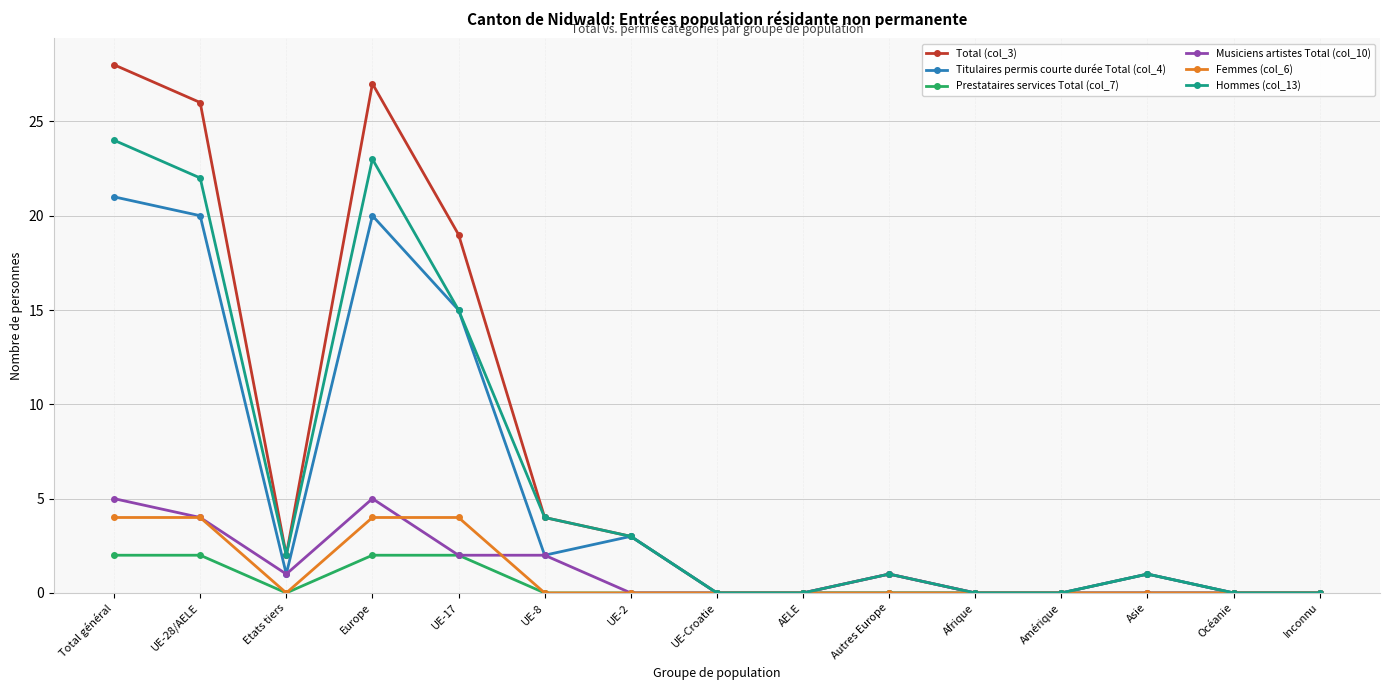

Where is Hommes (col_13) nearest to the value 12?

UE-17